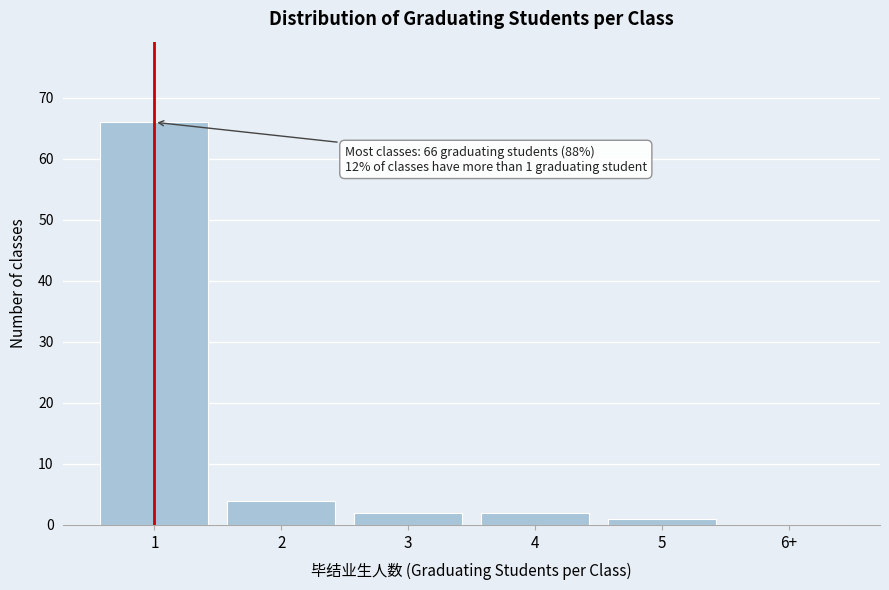

Reading left to right, extract all data points from this chart.

1=66	2=4	3=2	4=2	5=1	6+=0